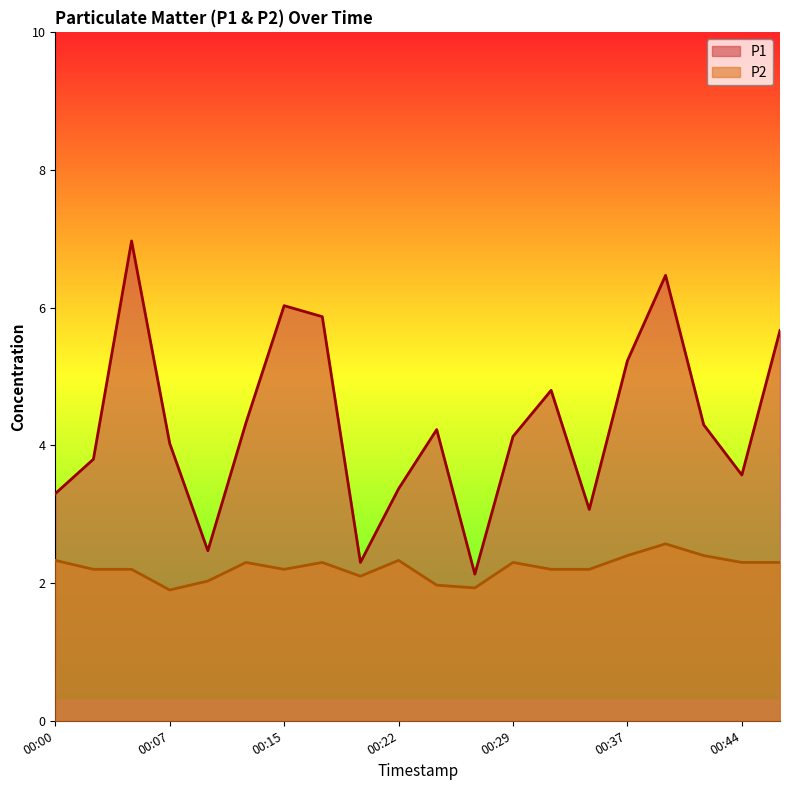

What is the average value of the P1 series?

4.3